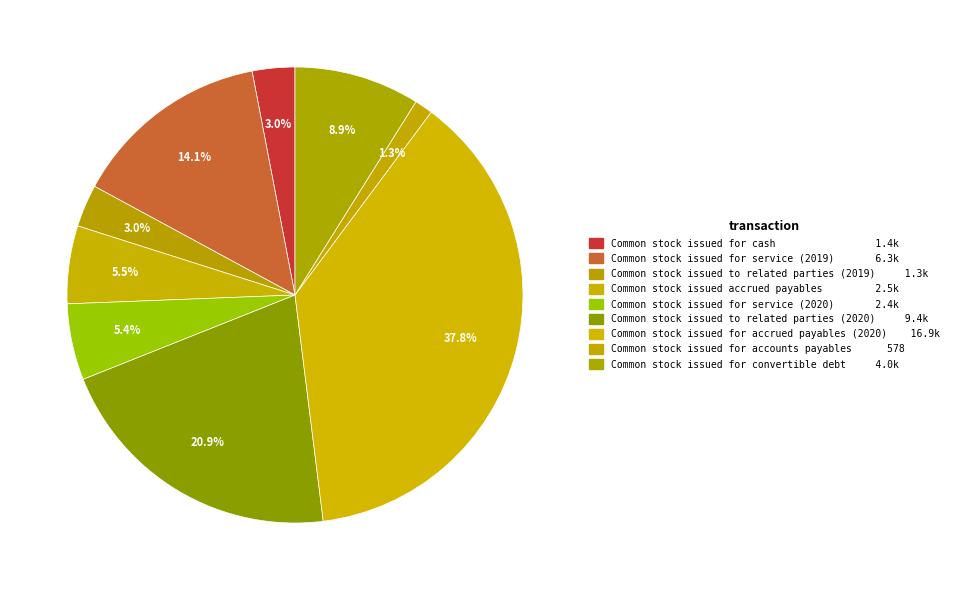

Is there any slice that represents more than half of the pie?

No